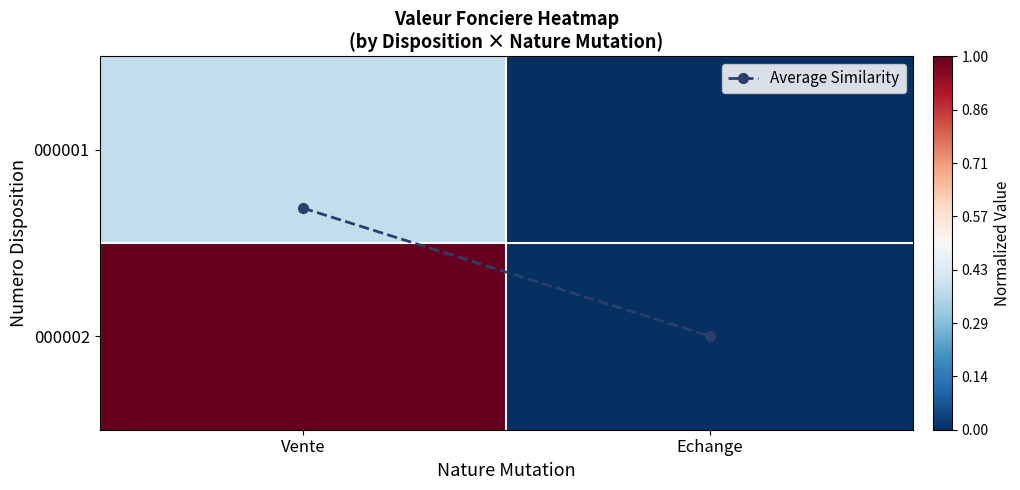

Which series has the largest total across all categories?

Average Similarity